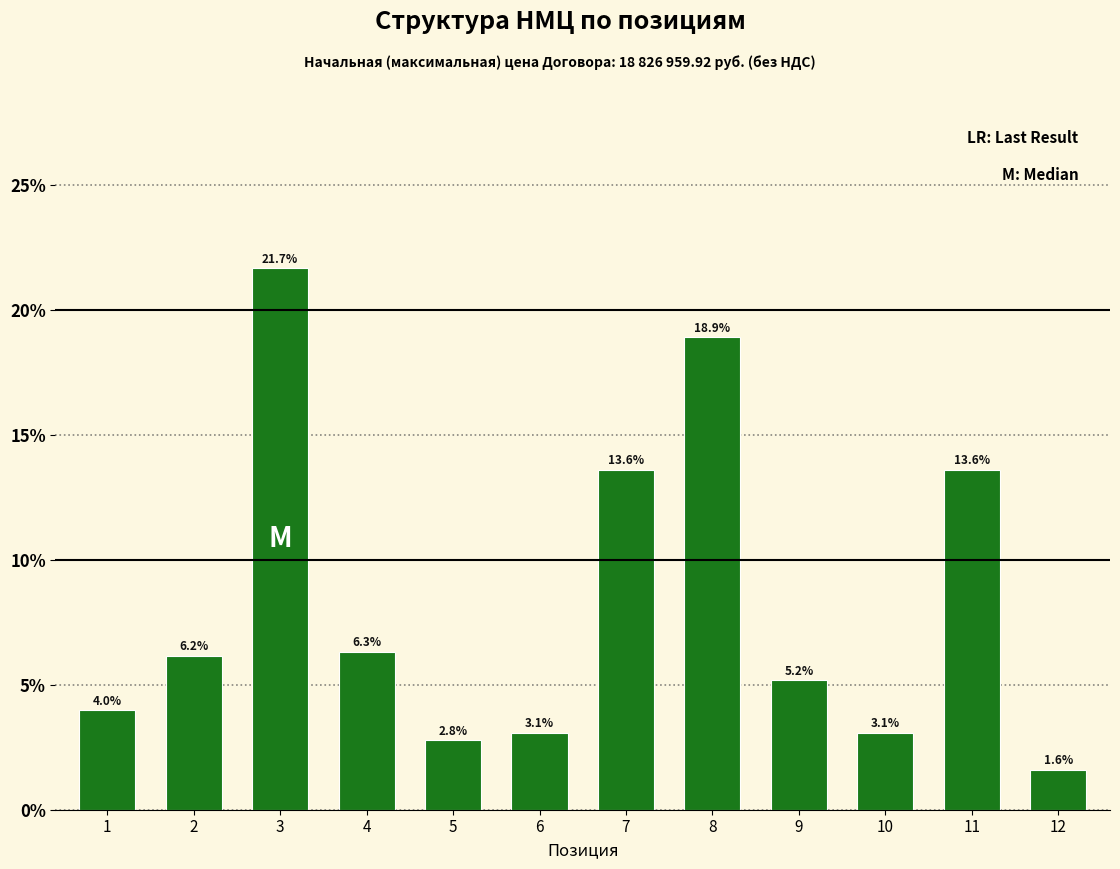

Are the bars horizontal?

No